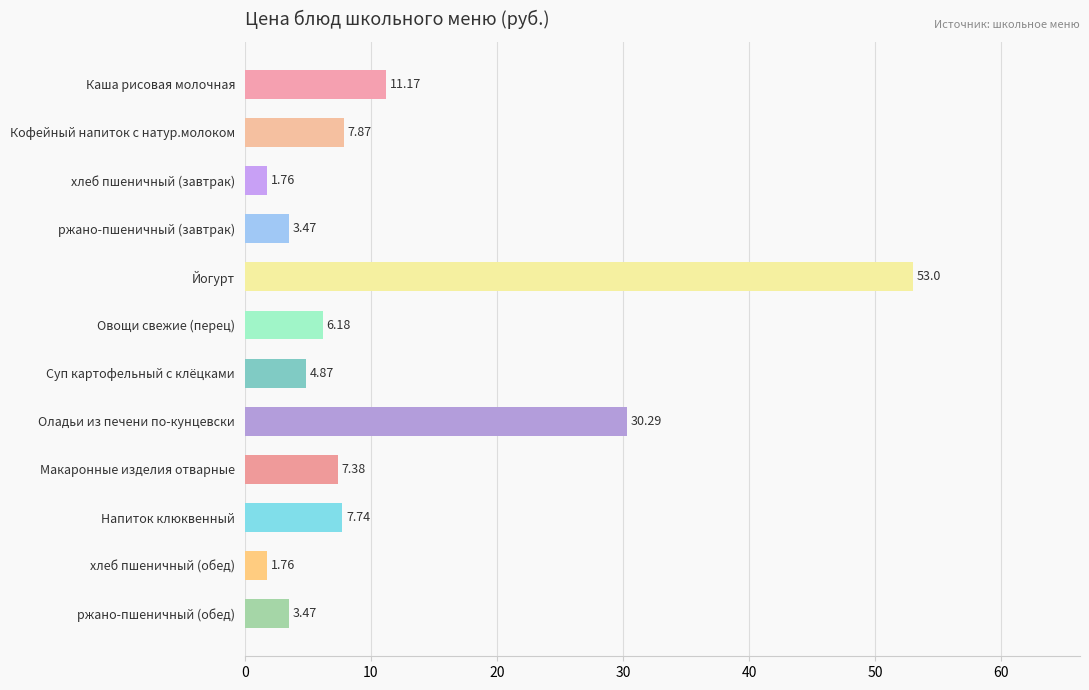

Which category has the highest value across all series?

Йогурт